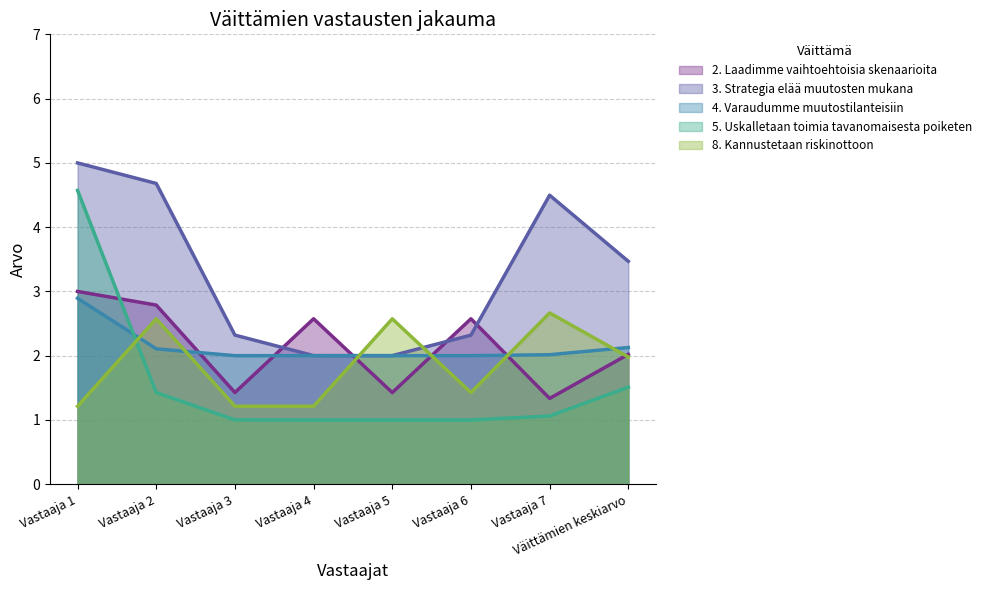

What position from the left is Vastaaja 6?

6